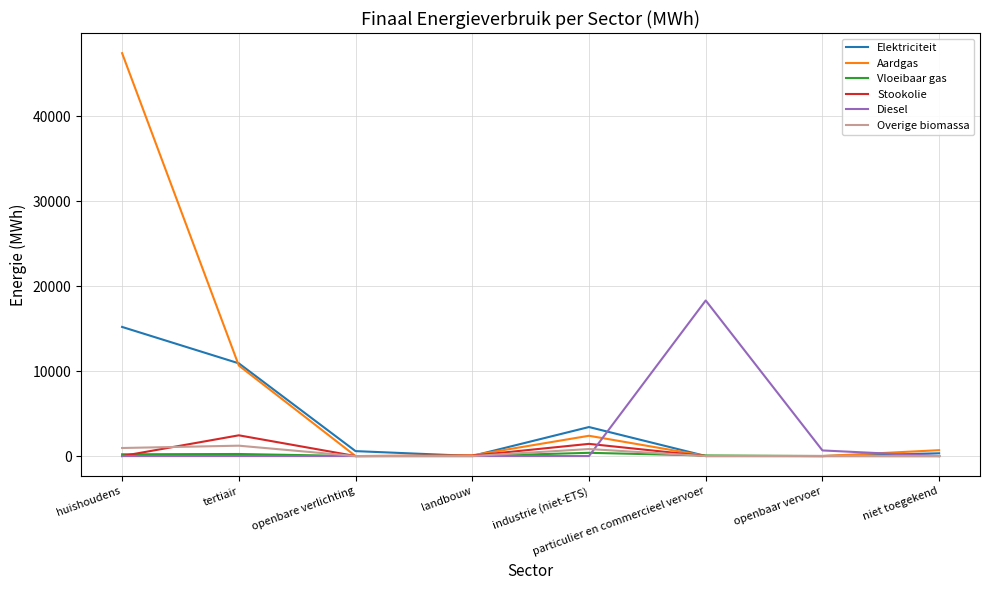

At which category is the sum across all series the highest?

huishoudens